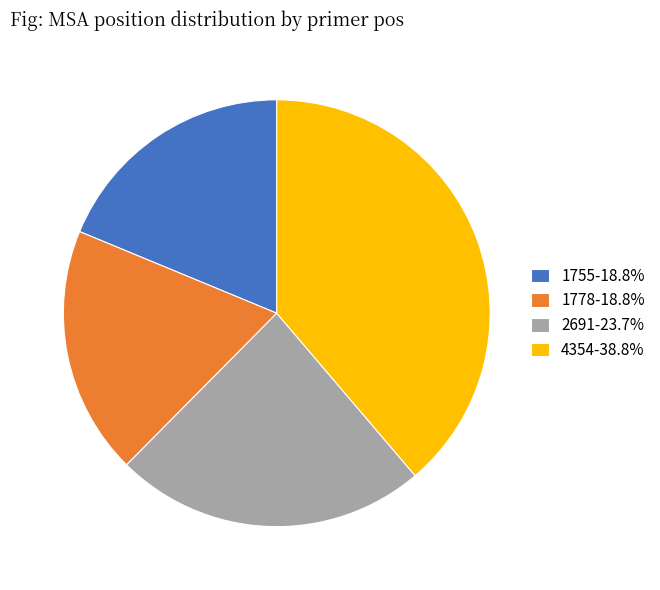

Approximately how many times larger is the value at 4354-38.8% compared to 1778-18.8%?

2.1